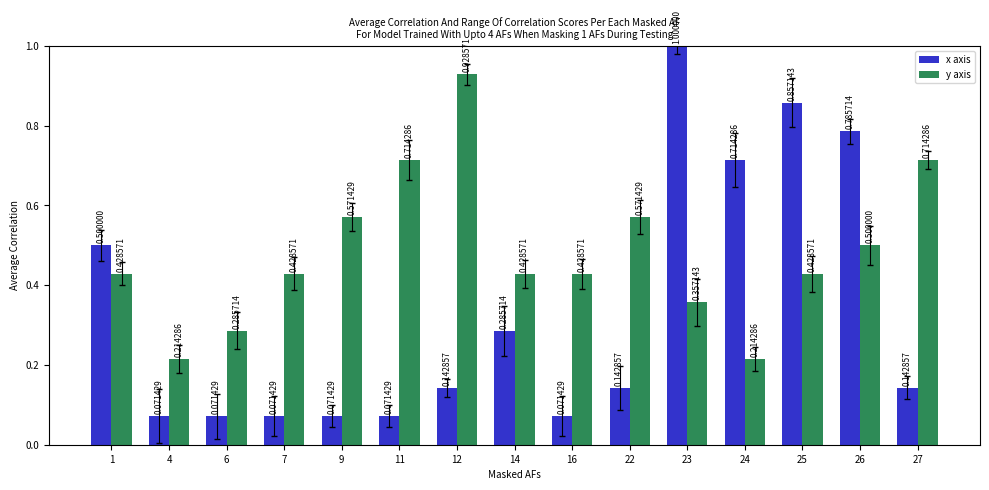

Rank the series by their maximum value, from lowest to highest.

y axis, x axis